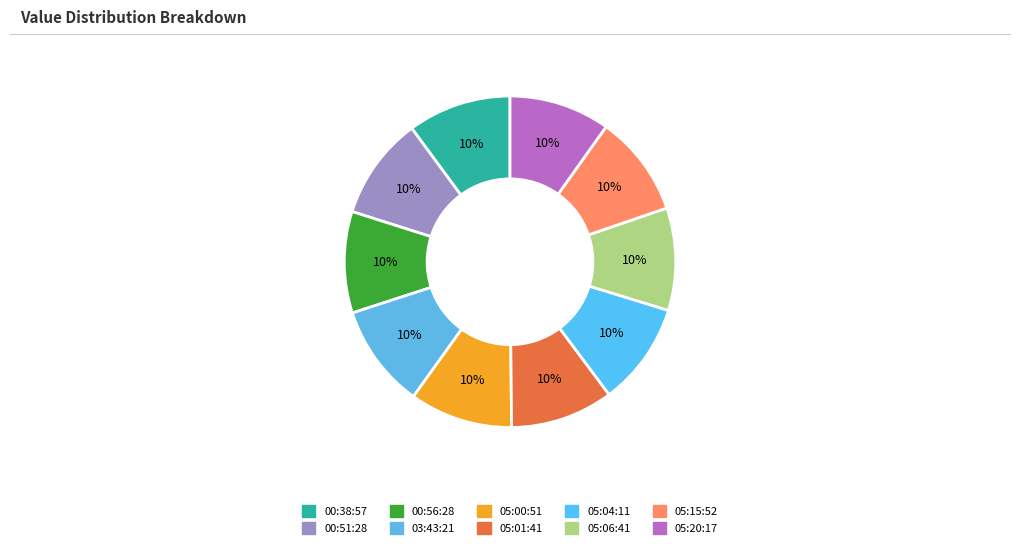

Count the number of slices in the pie.

10